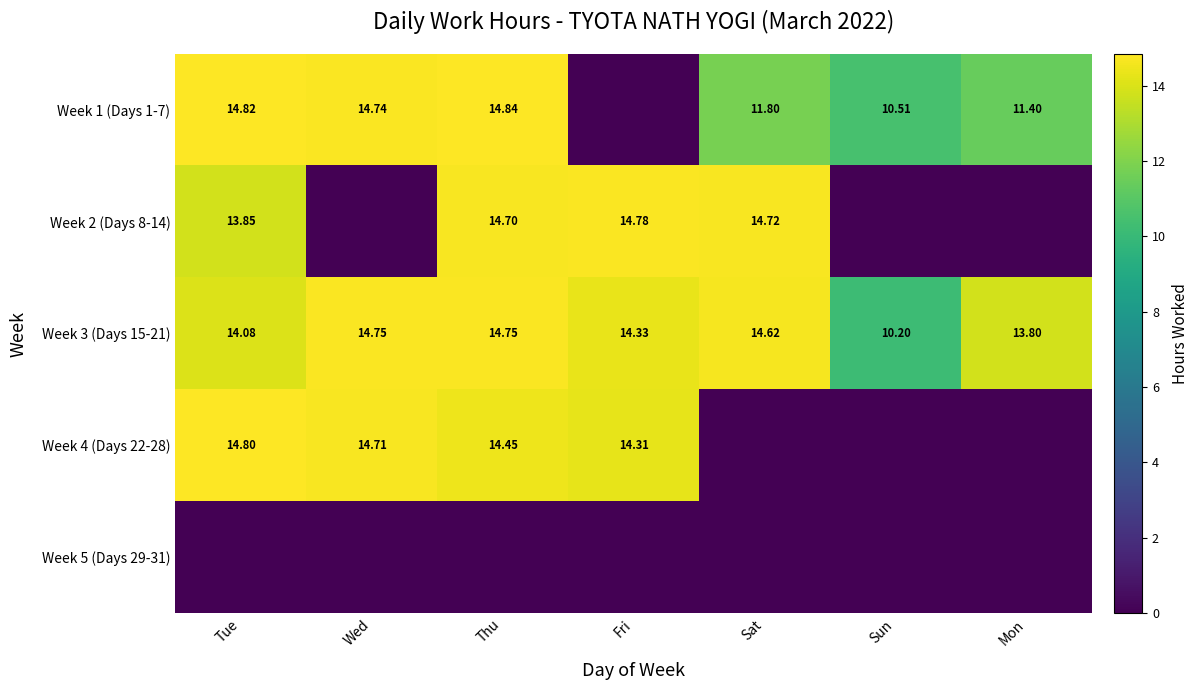

Is the value of Week 4 (Days 22-28) at Thu greater than the value of Week 1 (Days 1-7) at Tue?

No